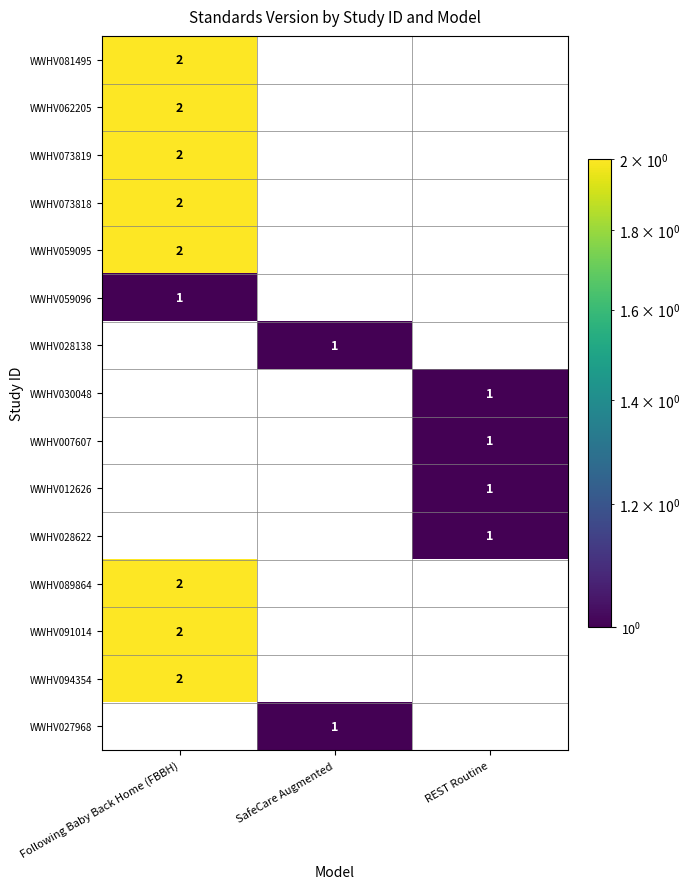

Is it true that WWHV091014 equals 2 at Following Baby Back Home (FBBH)?

True